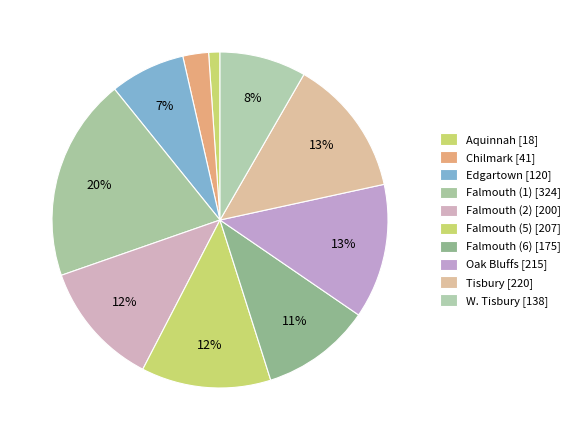

What is the ratio of the value at Edgartown to the value at Falmouth (2)?

0.6